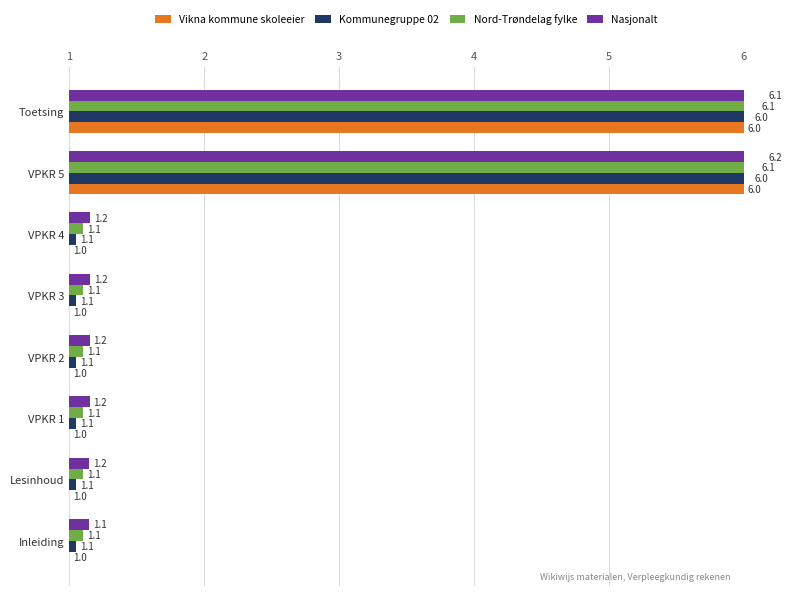

What is the greatest value displayed?

6.2